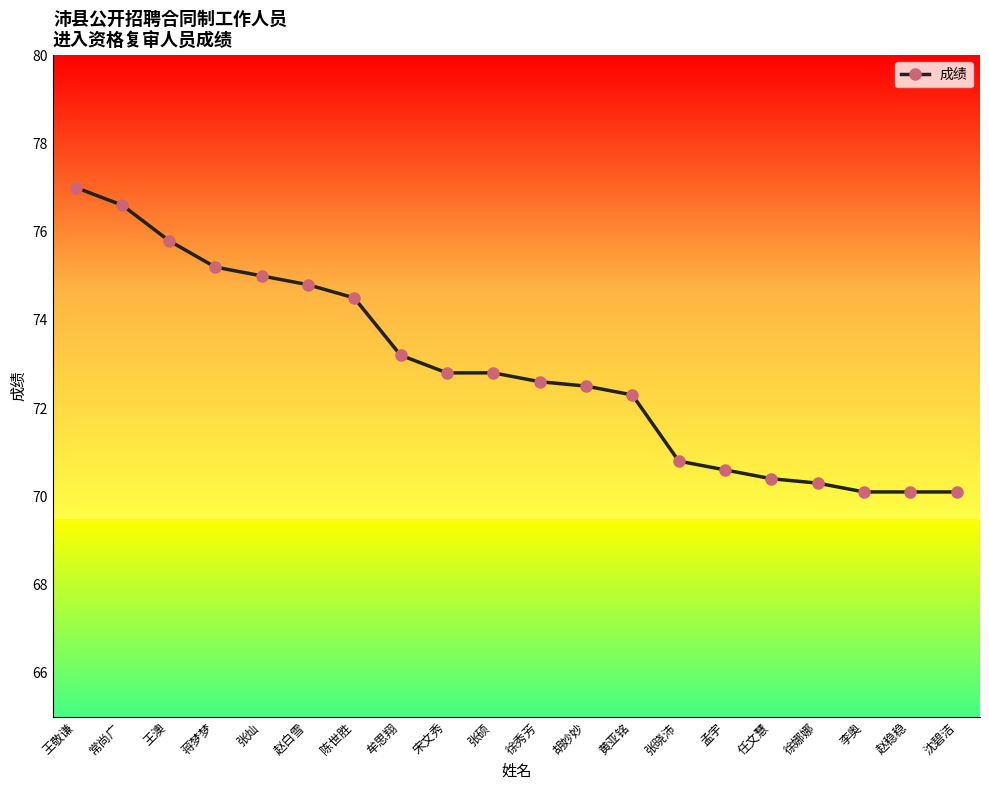

How many data points are less than 72?

7